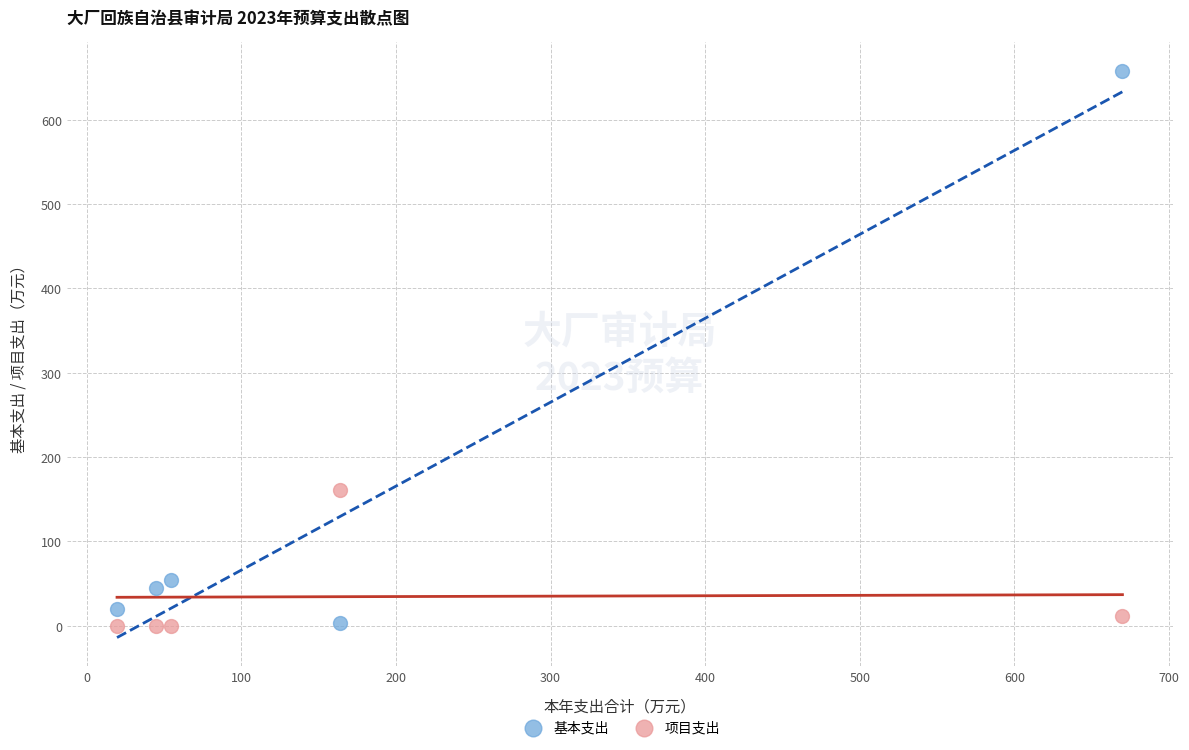

In the 基本支出 series, what Y value is closest to 330?

54.6